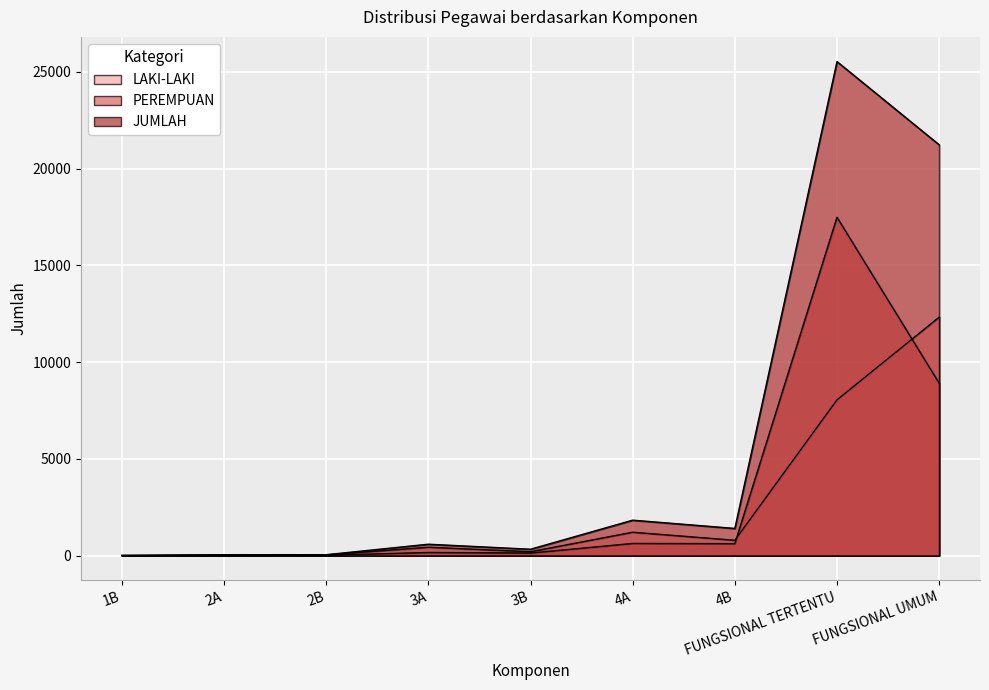

Which category has the highest value across all series?

FUNGSIONAL TERTENTU